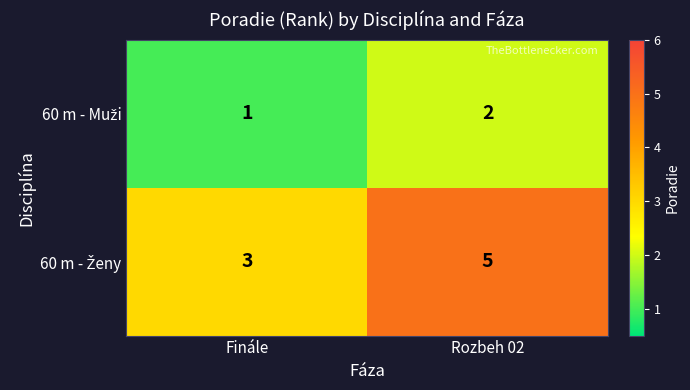

What is the greatest value displayed?

5